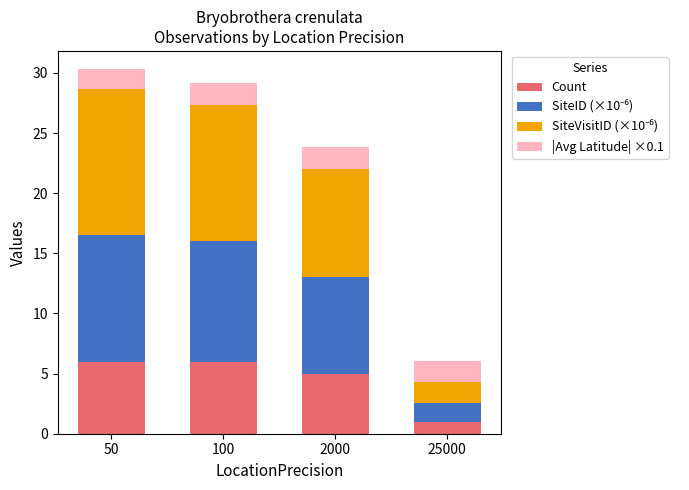

Reading right to left, transcribe the values for Count.

25000=1.0	2000=5.0	100=6.0	50=6.0